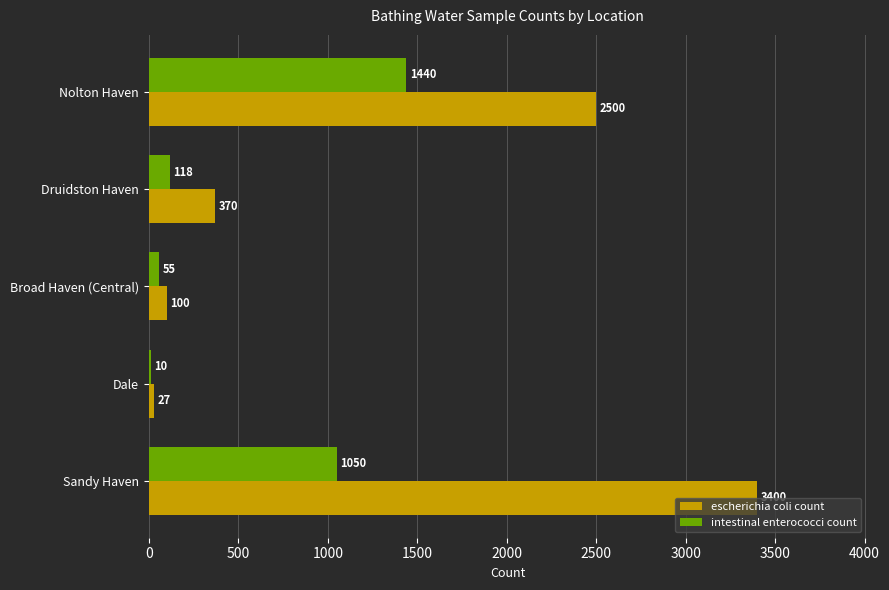

Is it true that intestinal enterococci count equals 473 at Sandy Haven?

False